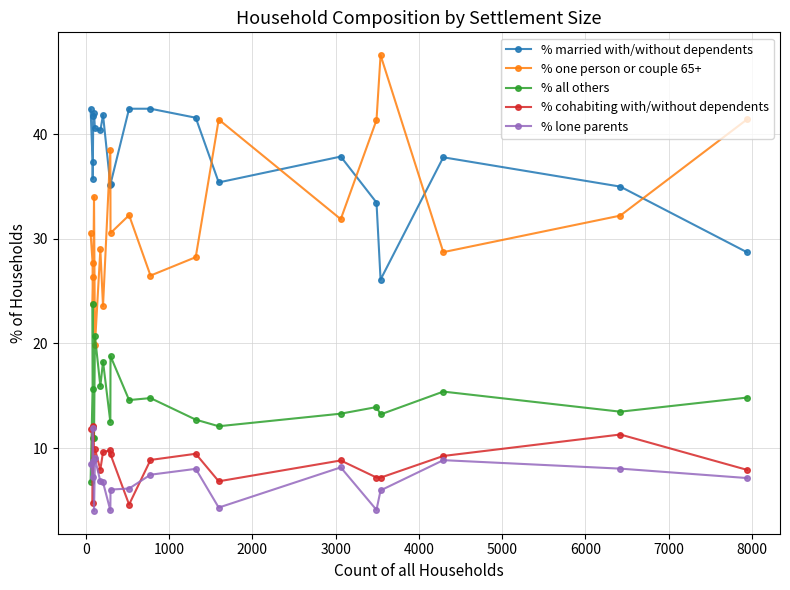

True or false: % cohabiting with/without dependents and % one person or couple 65+ intersect in this chart.

False